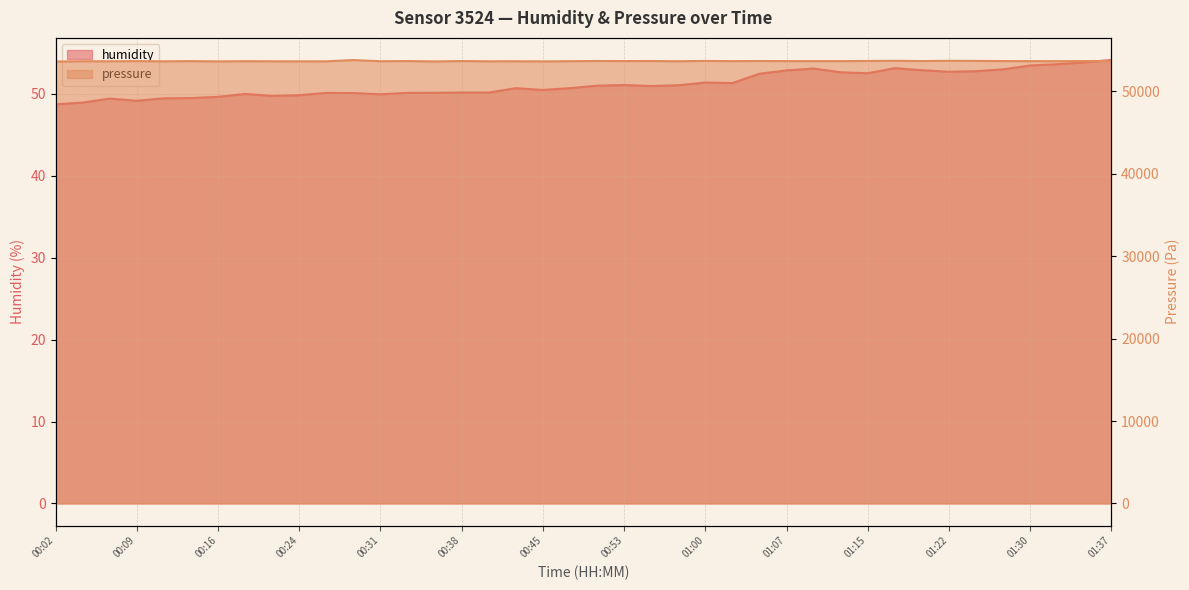

What is the greatest value displayed?

53812.0